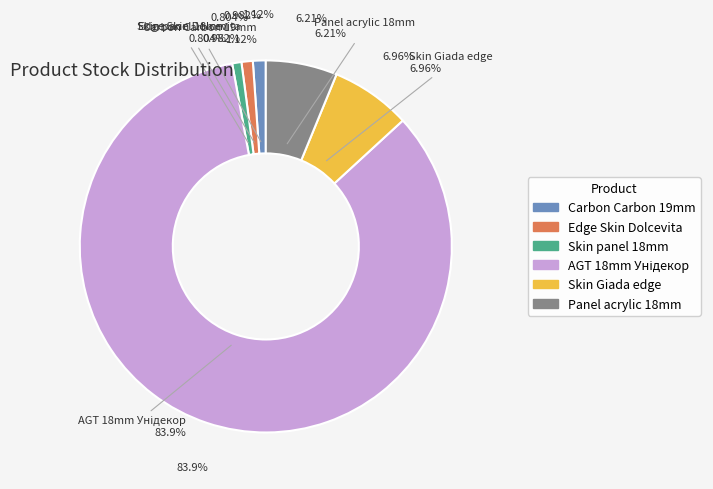

To the nearest percent, what is the difference between the largest and smallest slice percentages?

83%